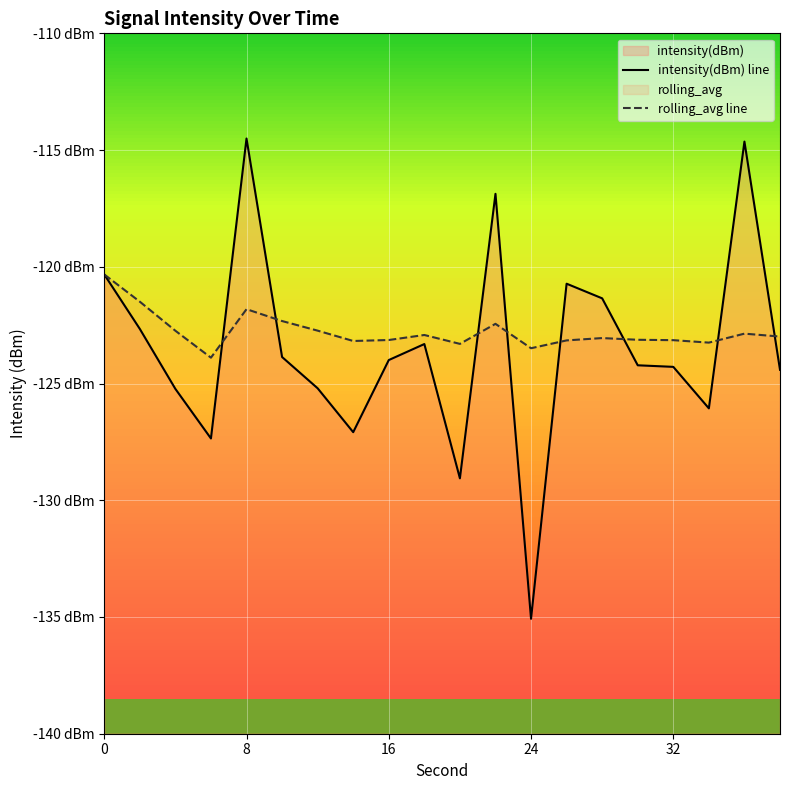

How many times do rolling_avg line and intensity(dBm) line cross each other?

8